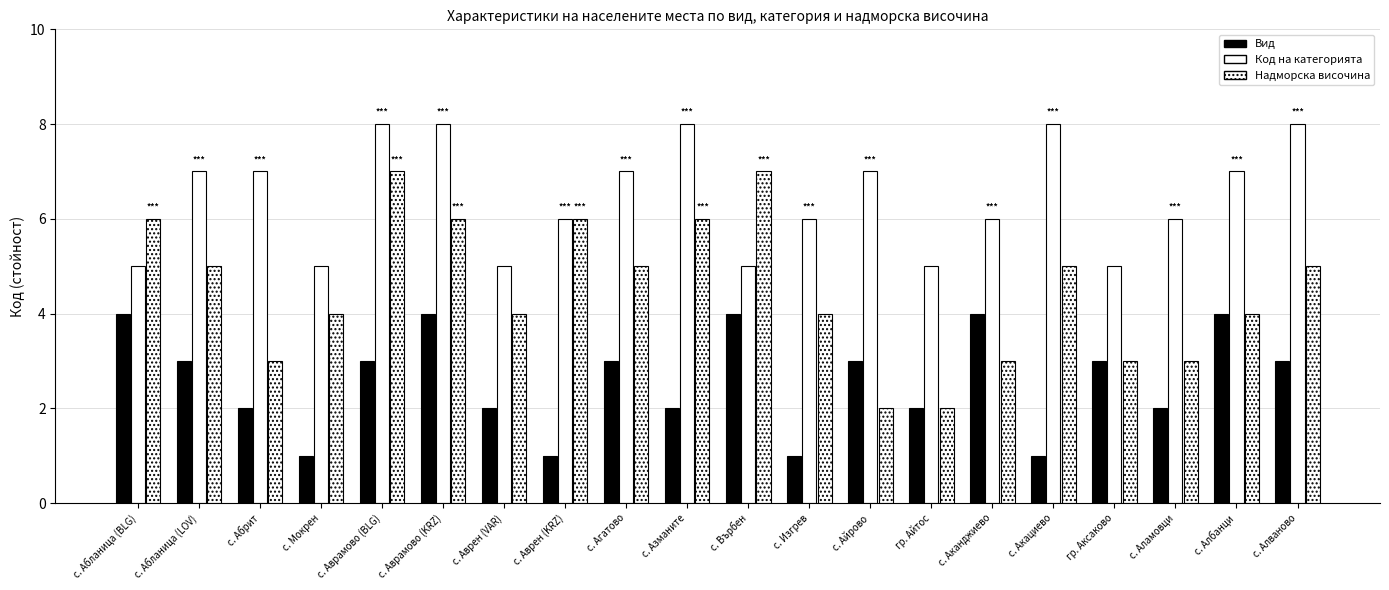

How many bars are there in each group?

3